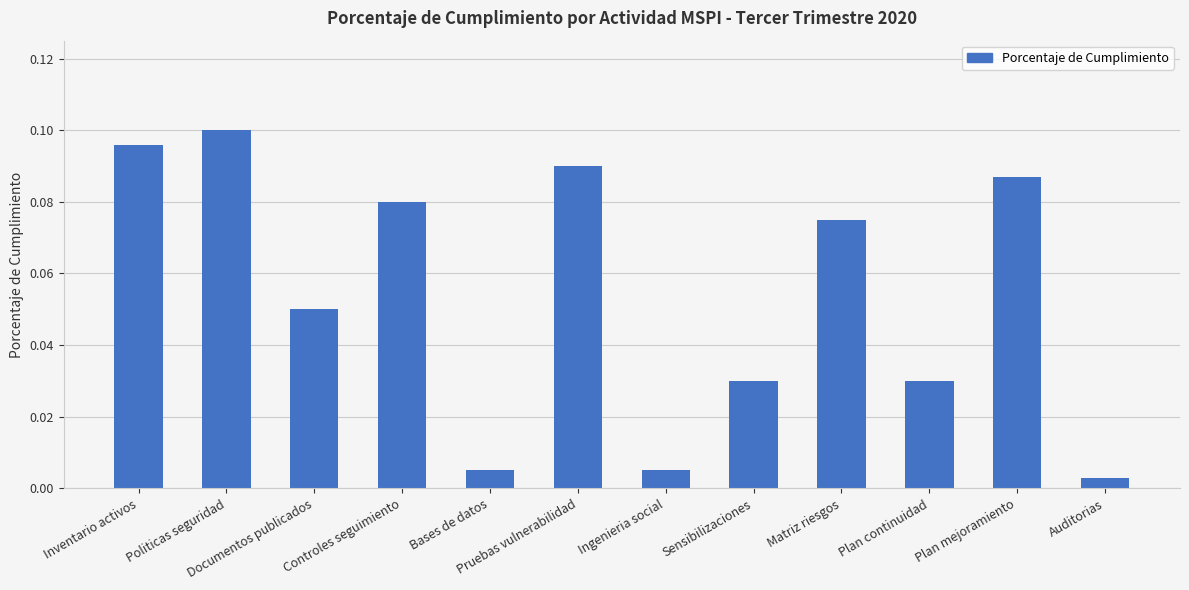

What is the label of the 3rd bar from the left?

Documentos publicados